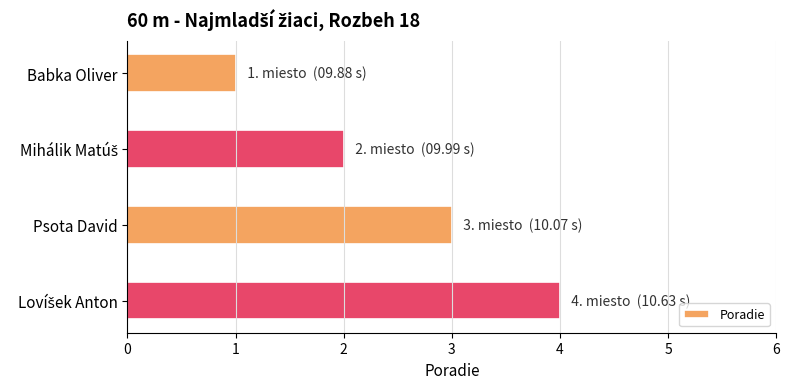

What is the sum of all values?

10